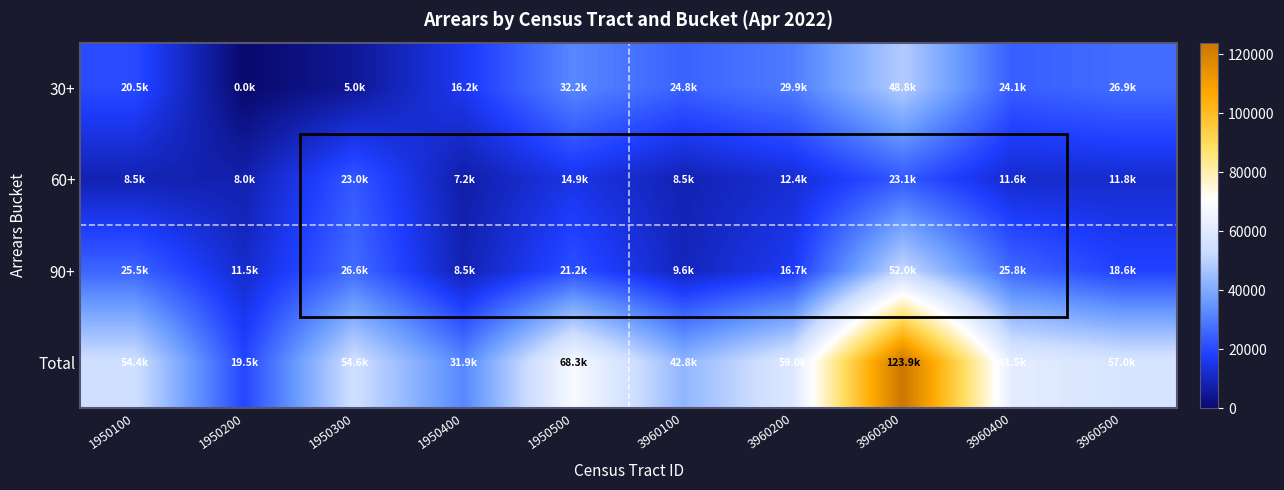

At which category does the chart reach its peak across all series?

3960300